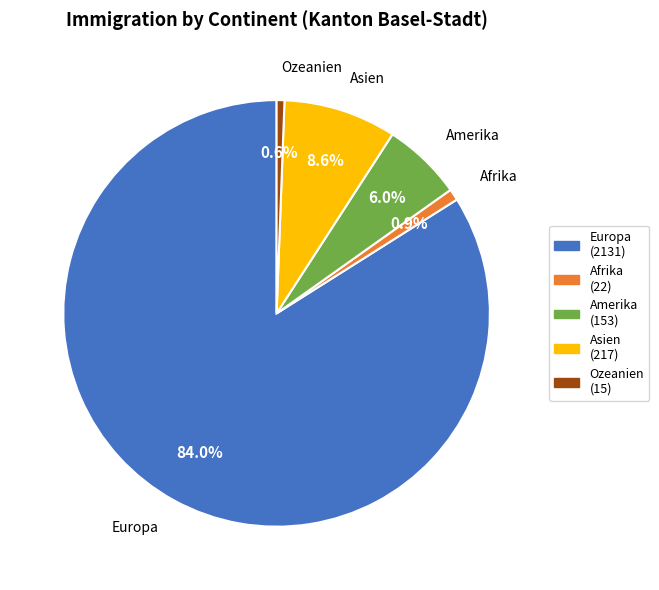

To the nearest percent, what is the combined percentage of Afrika and Asien?

9%